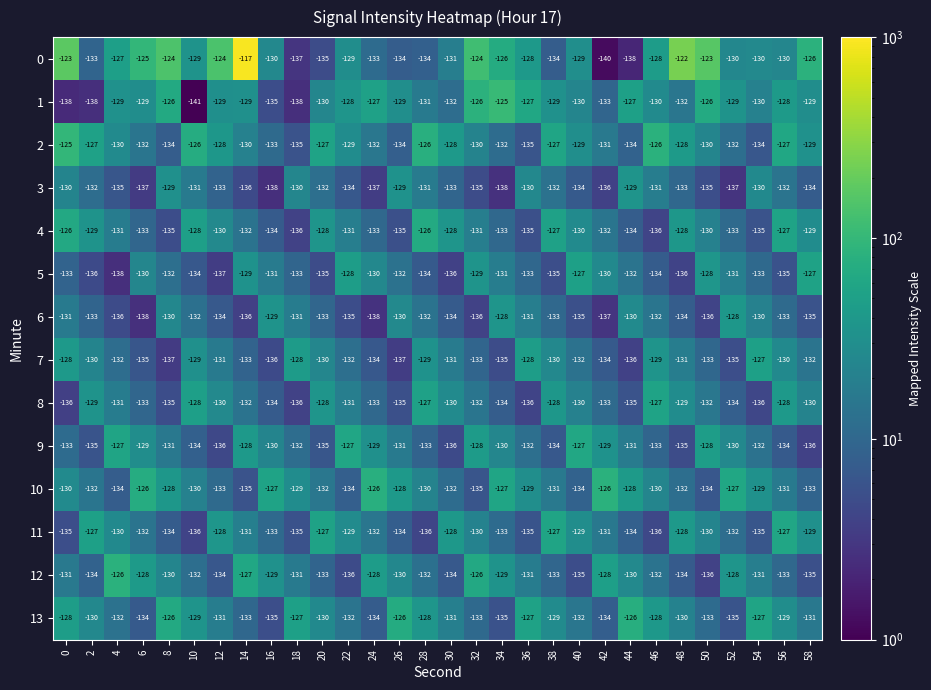

What is the spread (max minus min) of values at 36?

9